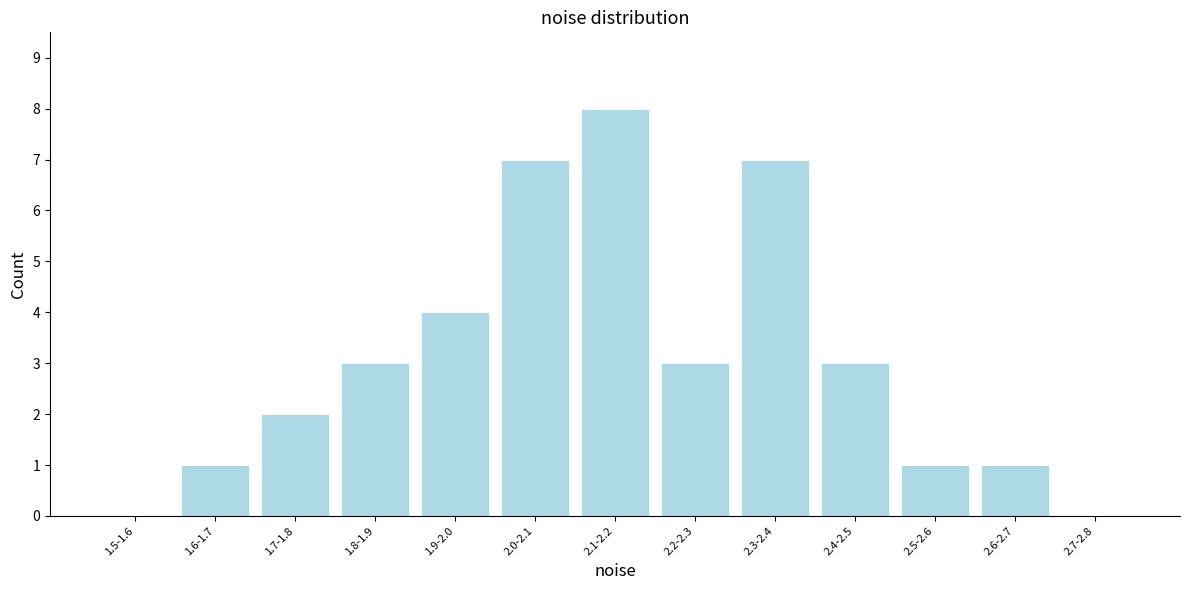

Reading left to right, transcribe all the data shown in this chart.

1.5-1.6=0	1.6-1.7=1	1.7-1.8=2	1.8-1.9=3	1.9-2.0=4	2.0-2.1=7	2.1-2.2=8	2.2-2.3=3	2.3-2.4=7	2.4-2.5=3	2.5-2.6=1	2.6-2.7=1	2.7-2.8=0